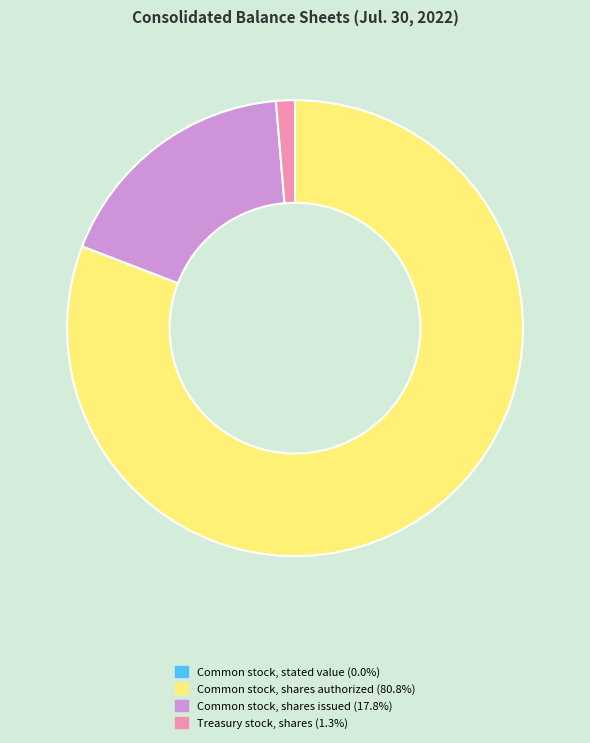

Between Treasury stock, shares and Common stock, shares authorized, which is larger?

Common stock, shares authorized